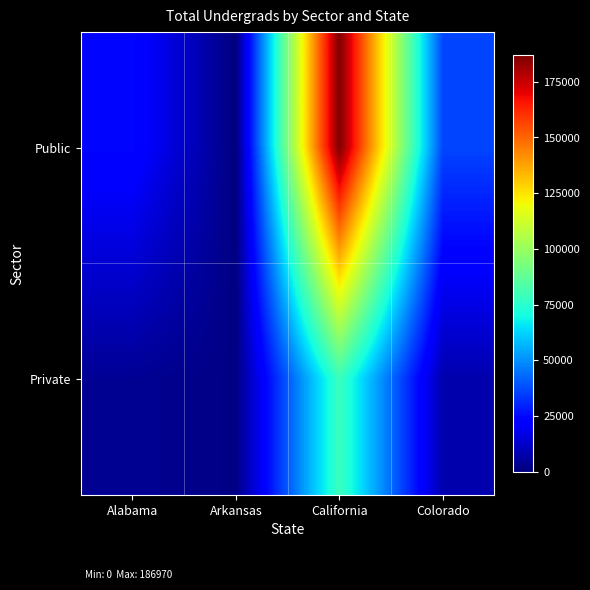

Which series has the widest spread of values?

Public